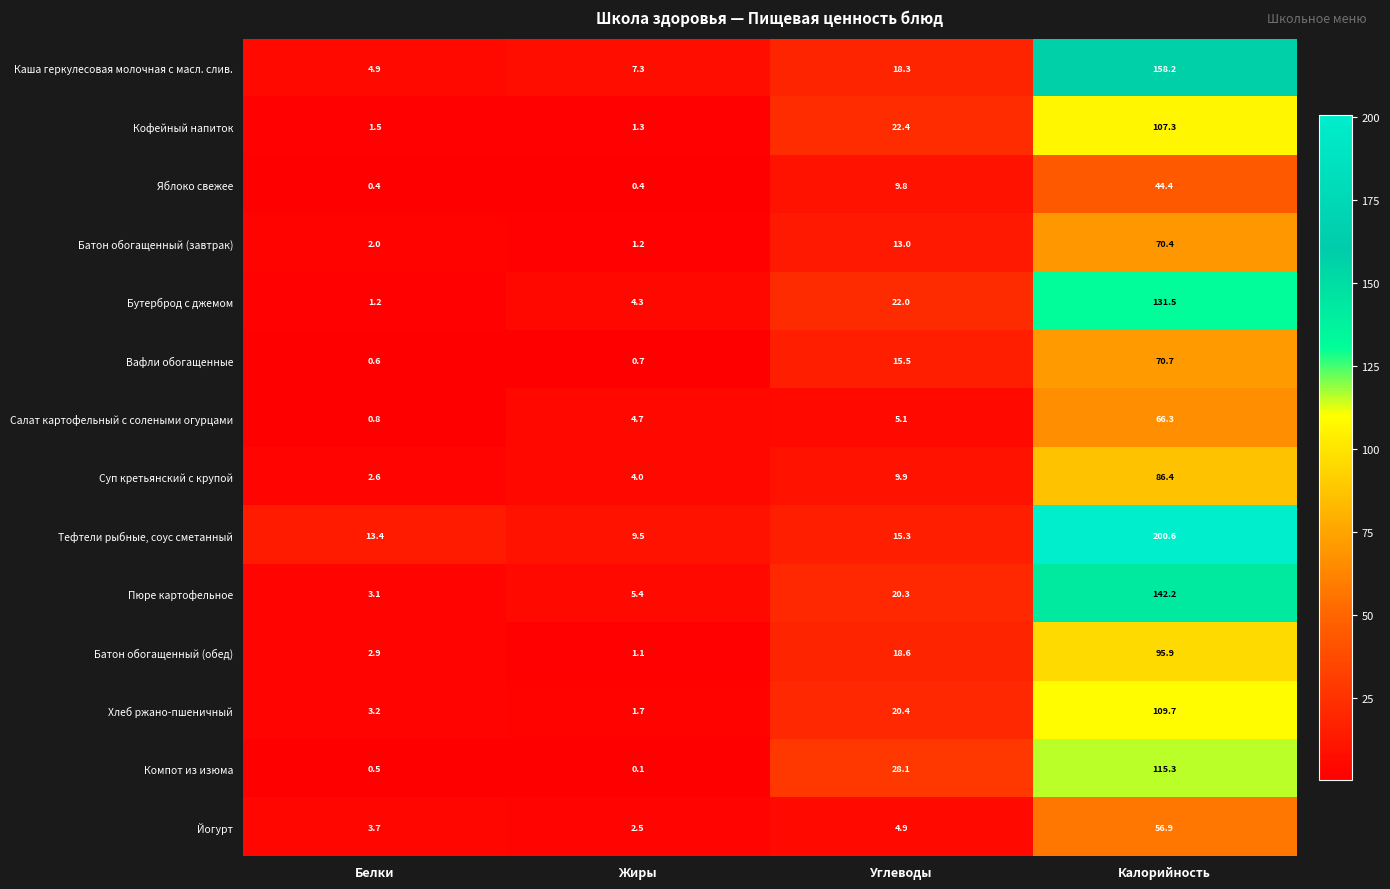

Which series has the widest spread of values?

Тефтели рыбные, соус сметанный